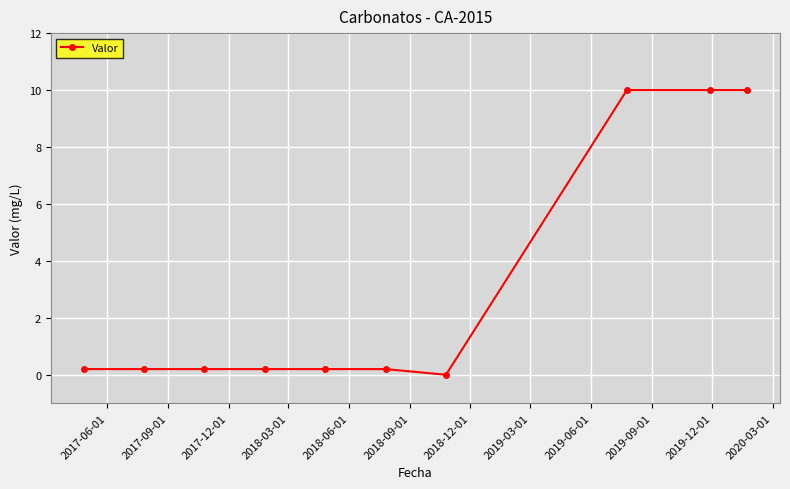

Reading left to right, list all the values displayed in this chart.

0.2	0.2	0.2	0.2	0.2	0.2	0.0	10.0	10.0	10.0